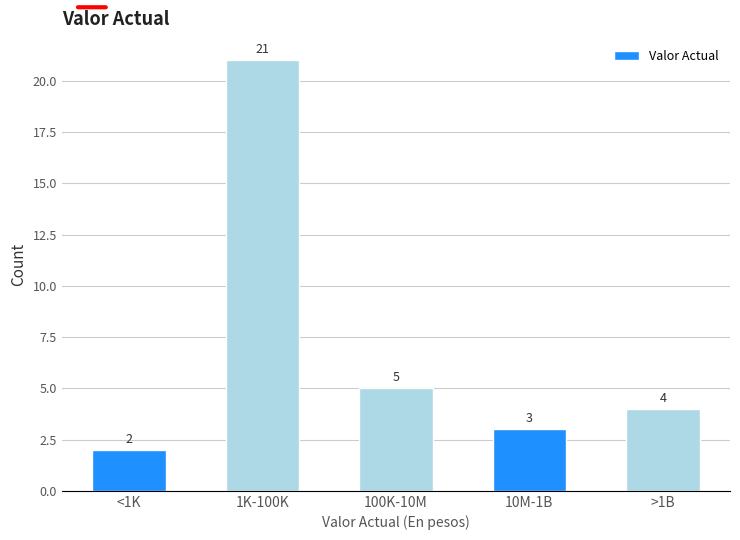

Reading right to left, list all the values displayed in this chart.

>1B=4	10M-1B=3	100K-10M=5	1K-100K=21	<1K=2